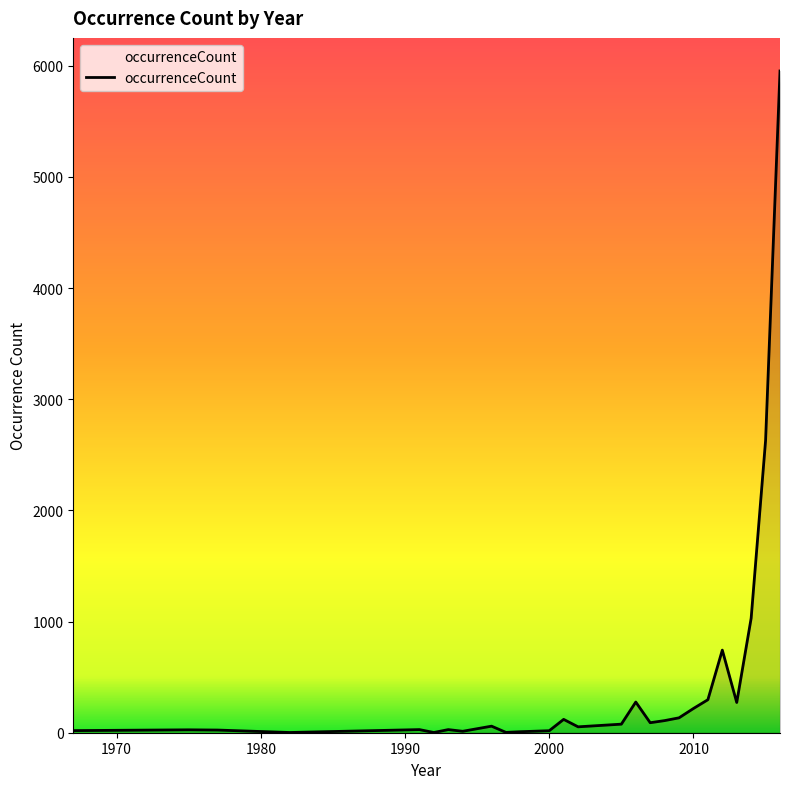

What is the maximum value shown in the chart?

5952